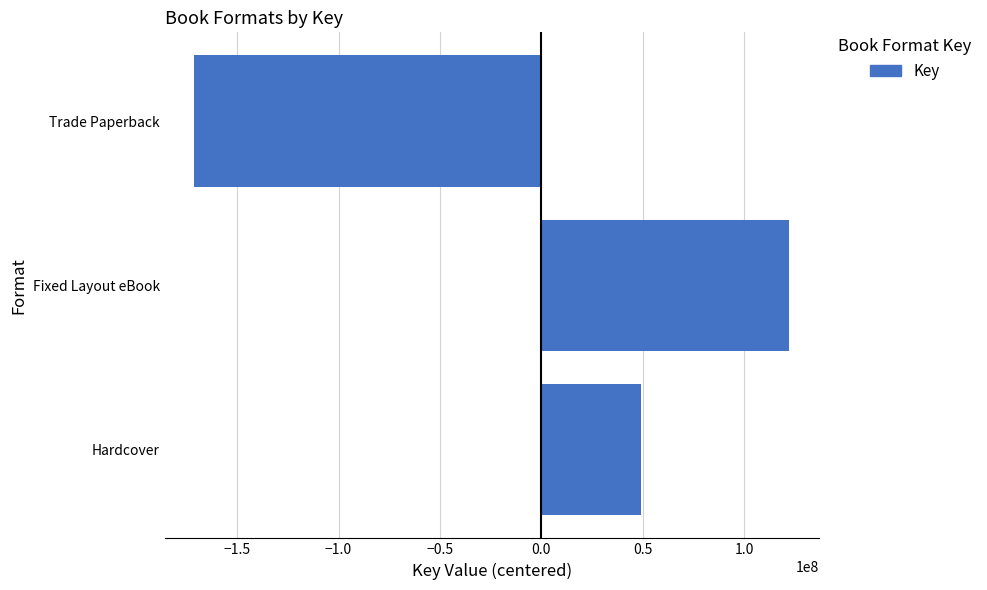

How many bars are there in total?

3